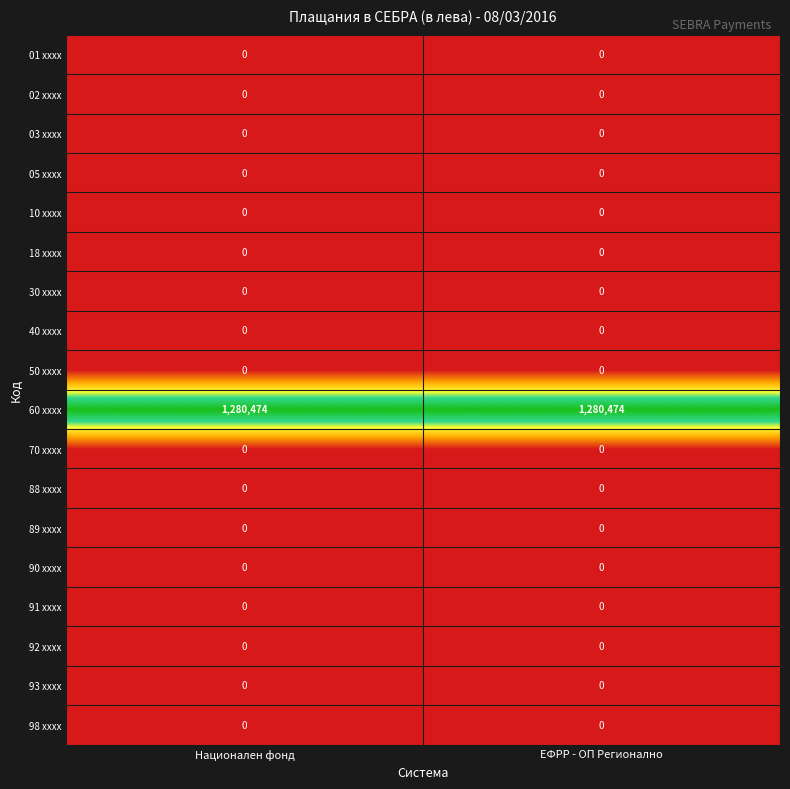

What is the total value across all series at Национален фонд?

1280474